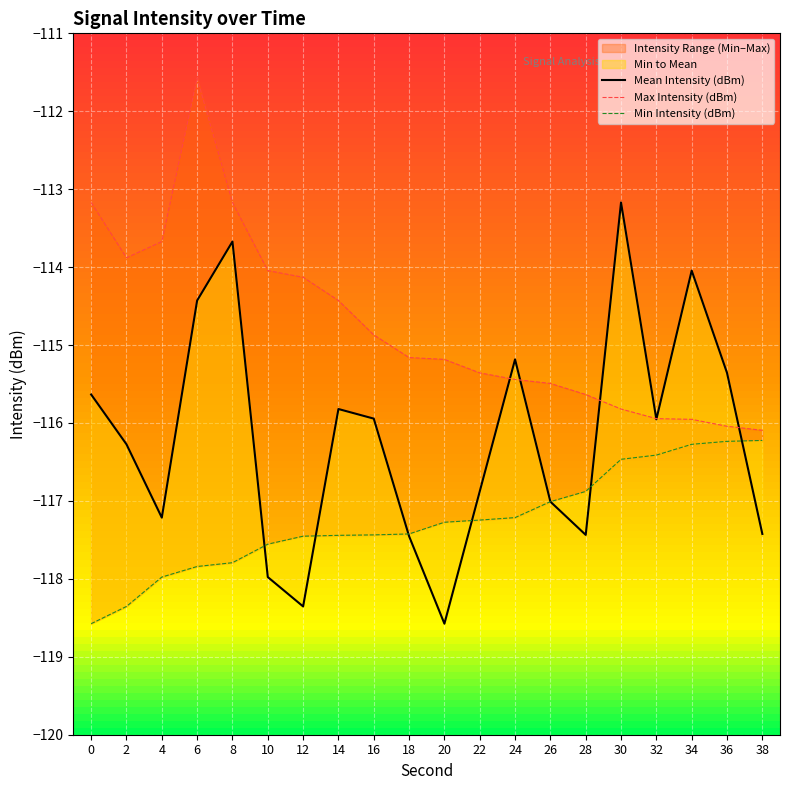

True or false: Mean Intensity (dBm) has a value of -169.0 at 10.

False